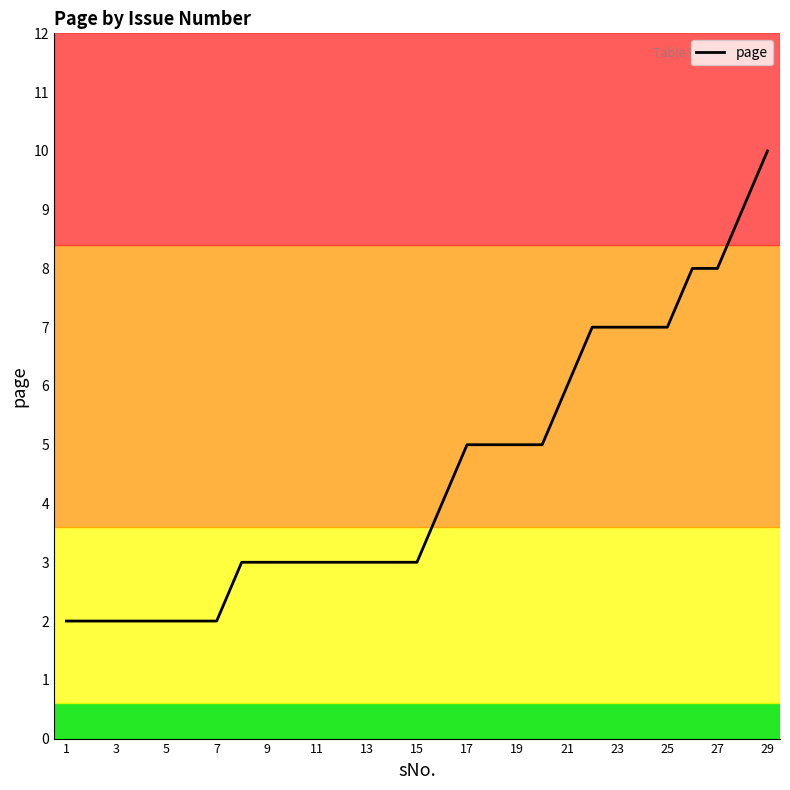

What is the maximum value shown in the chart?

10